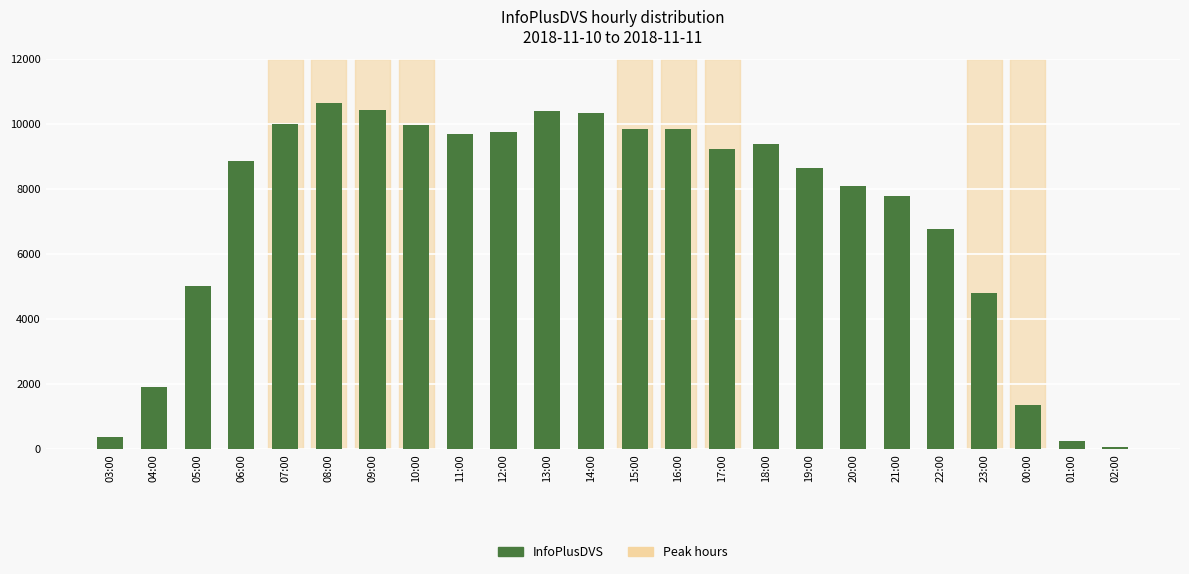

How many data points are less than 9241?

12